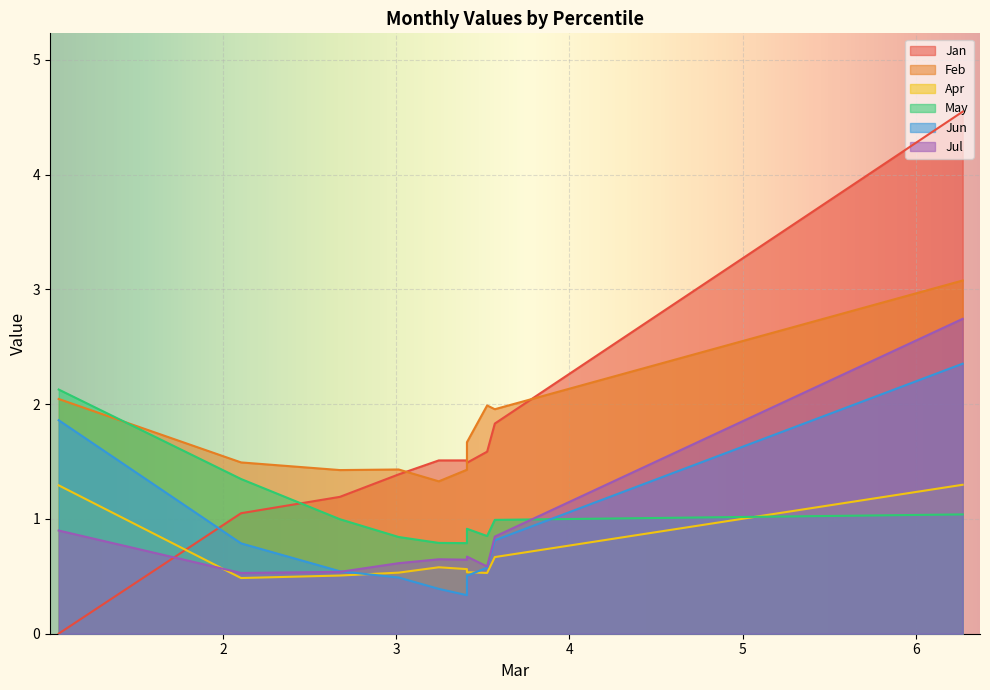

Which series has the largest range (max minus min)?

Jan